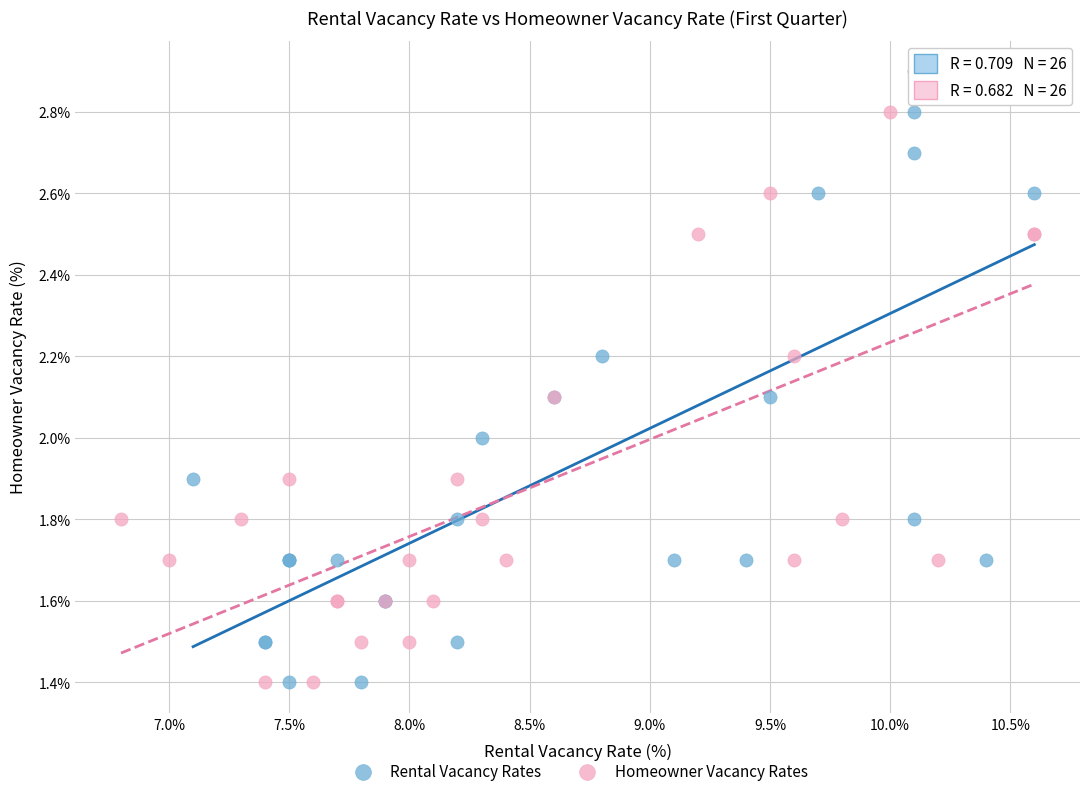

Which series has the largest Y range (max minus min)?

Rental Vacancy Rates